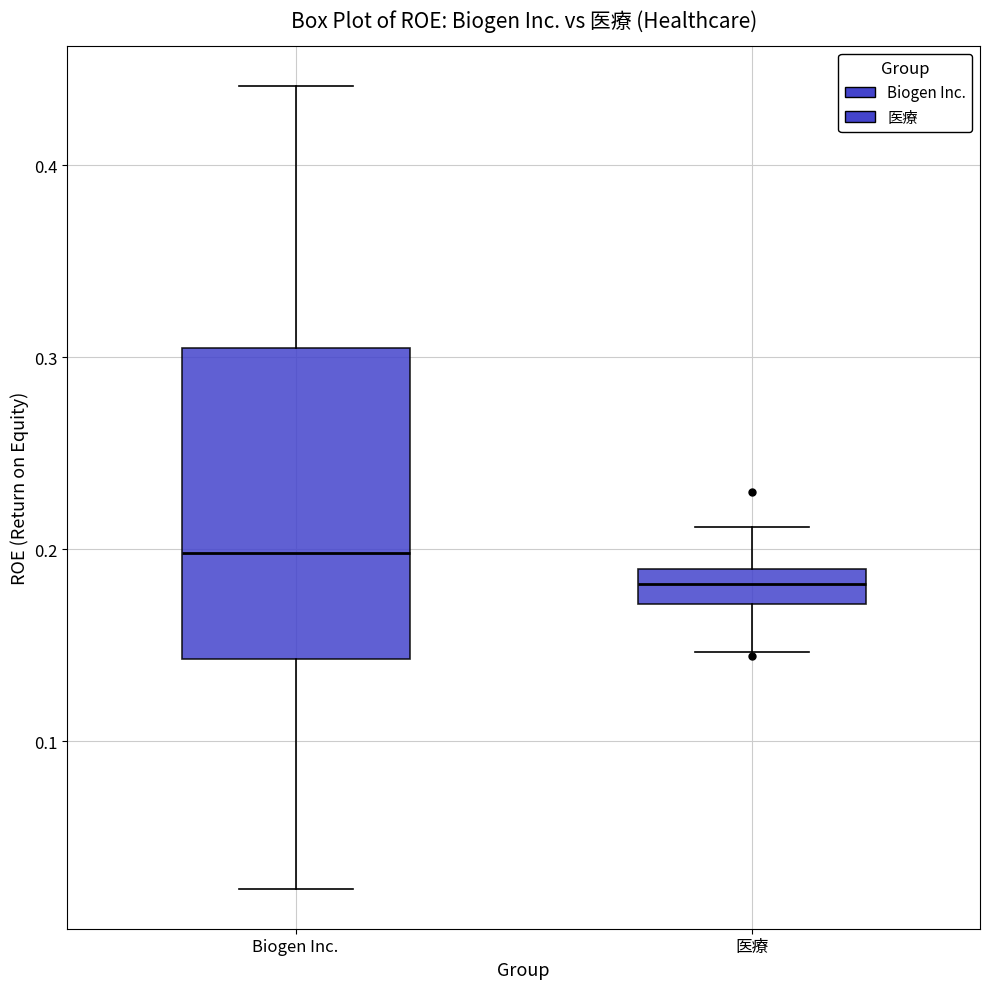

Reading left to right, transcribe this box plot: for each box, give where its median line is, the range the box spans, and where its two whiskers end, as read against the y-axis. The values are not printed on the chart, so give them approximately, as read against the axis.

Biogen Inc.: median 0.20, box 0.14 to 0.31, whiskers 0.02 to 0.44
医療: median 0.18, box 0.17 to 0.19, whiskers 0.15 to 0.21